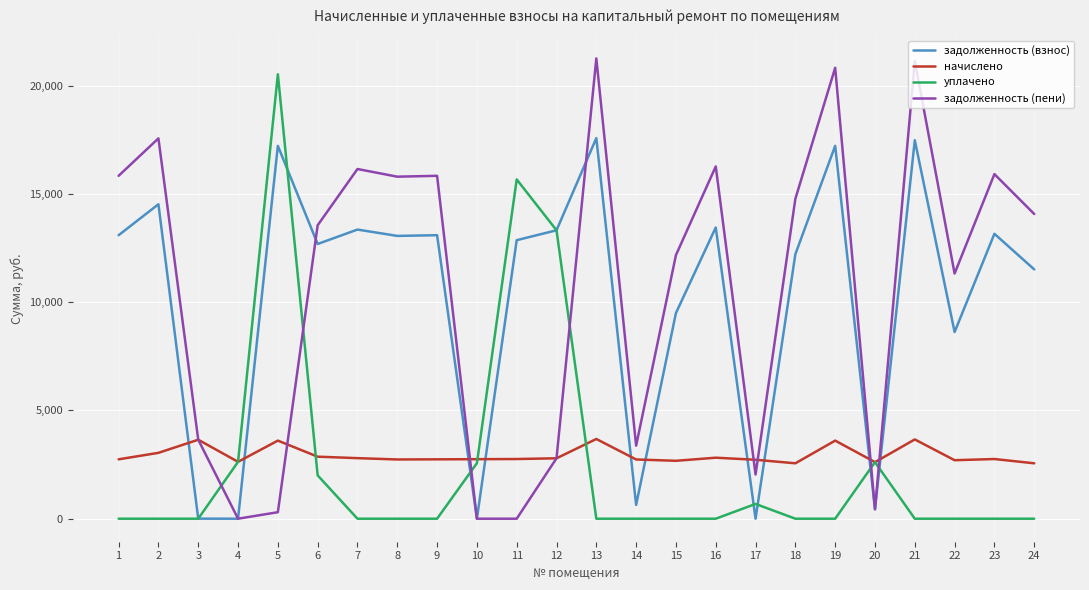

What is the sum of all задолженность (взнос) values?

244983.3